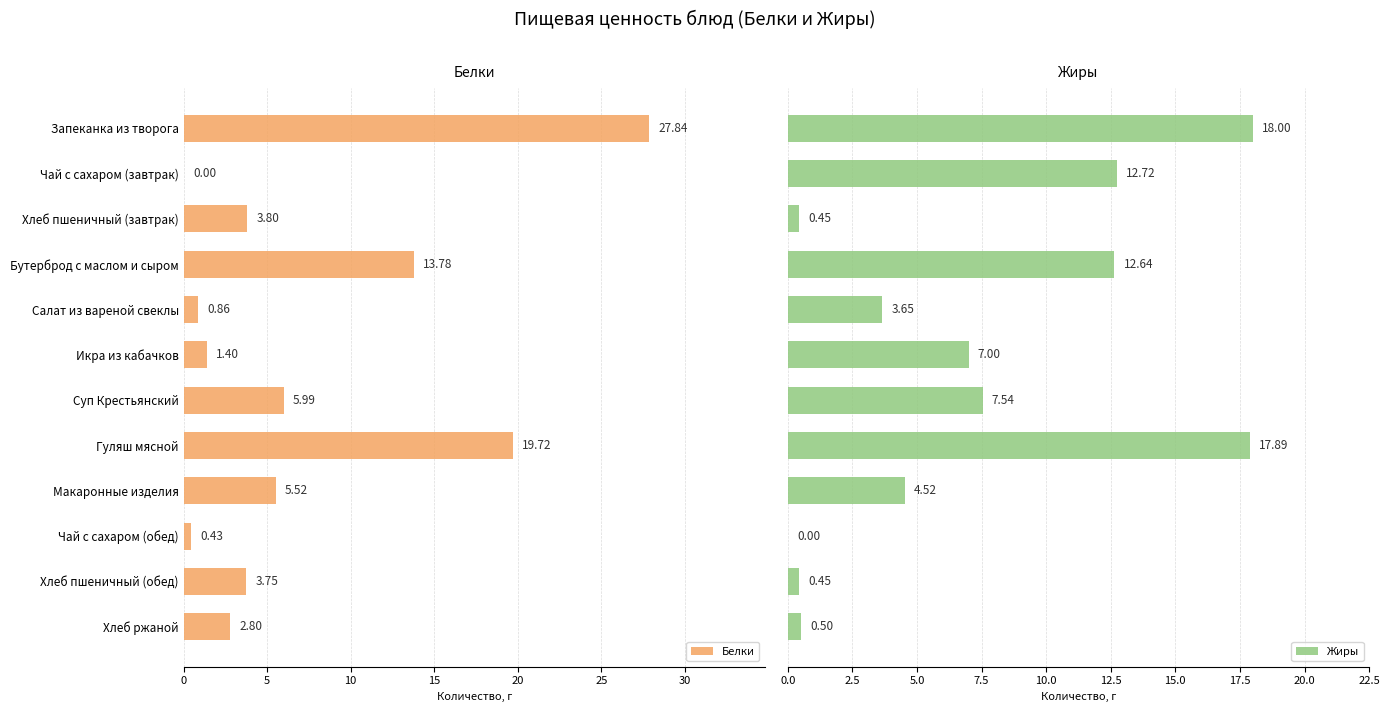

At which label does Белки reach its peak?

Запеканка из творога